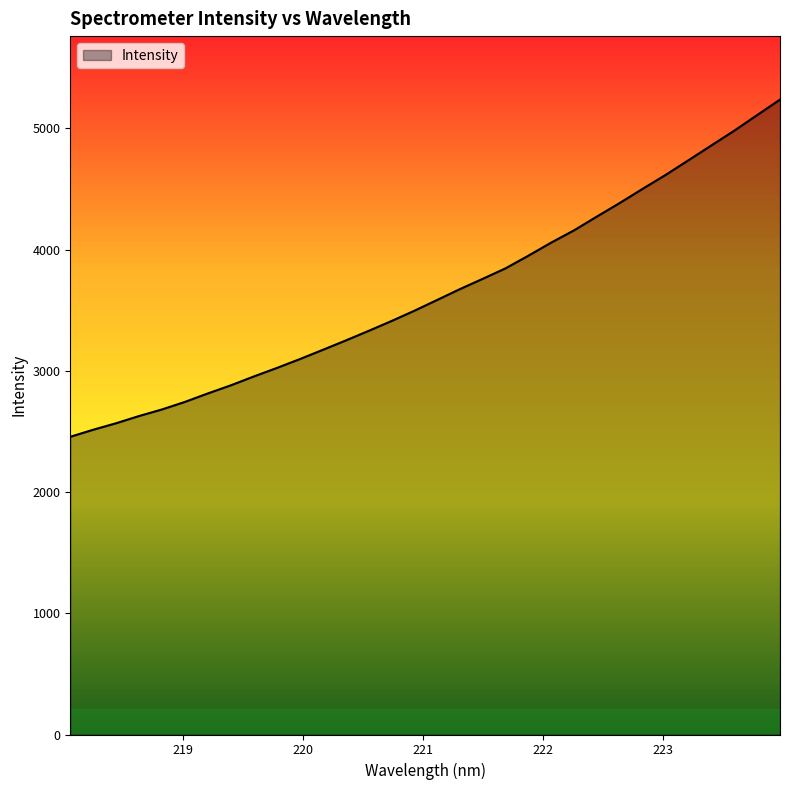

What is the minimum value shown in the chart?

2455.6